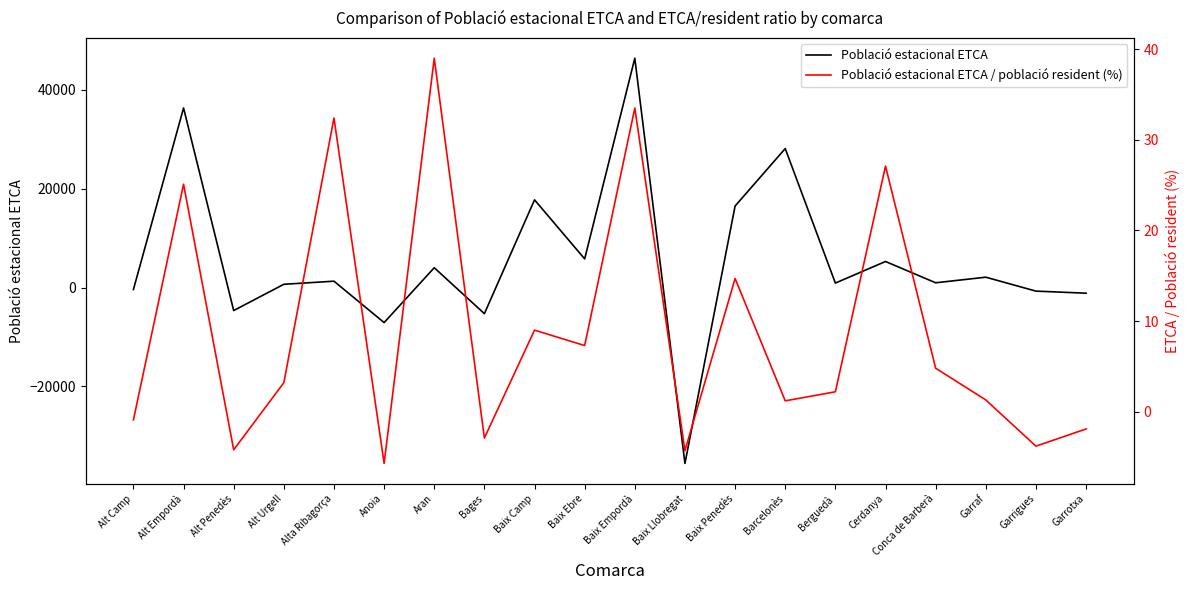

What are all the series names shown in the legend?

Població estacional ETCA, Població estacional ETCA / població resident (%)